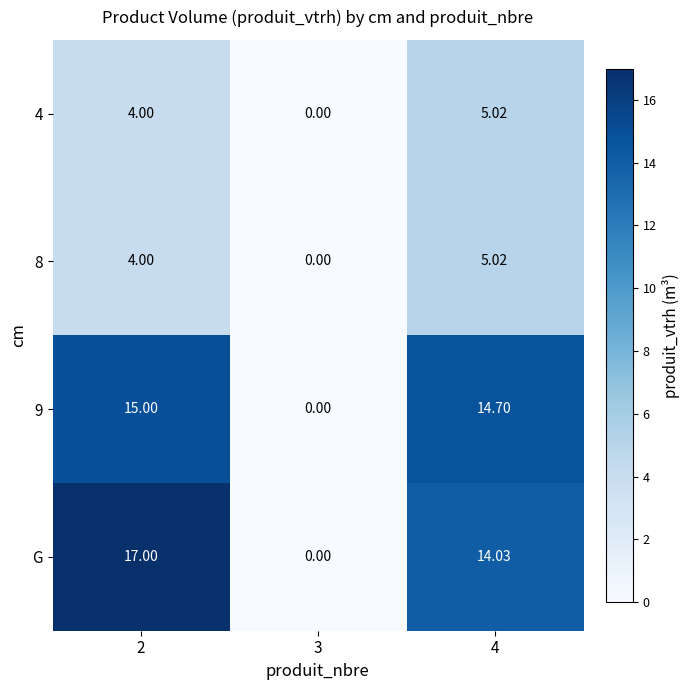

Between 2 and 4, which series saw the biggest shift?

G